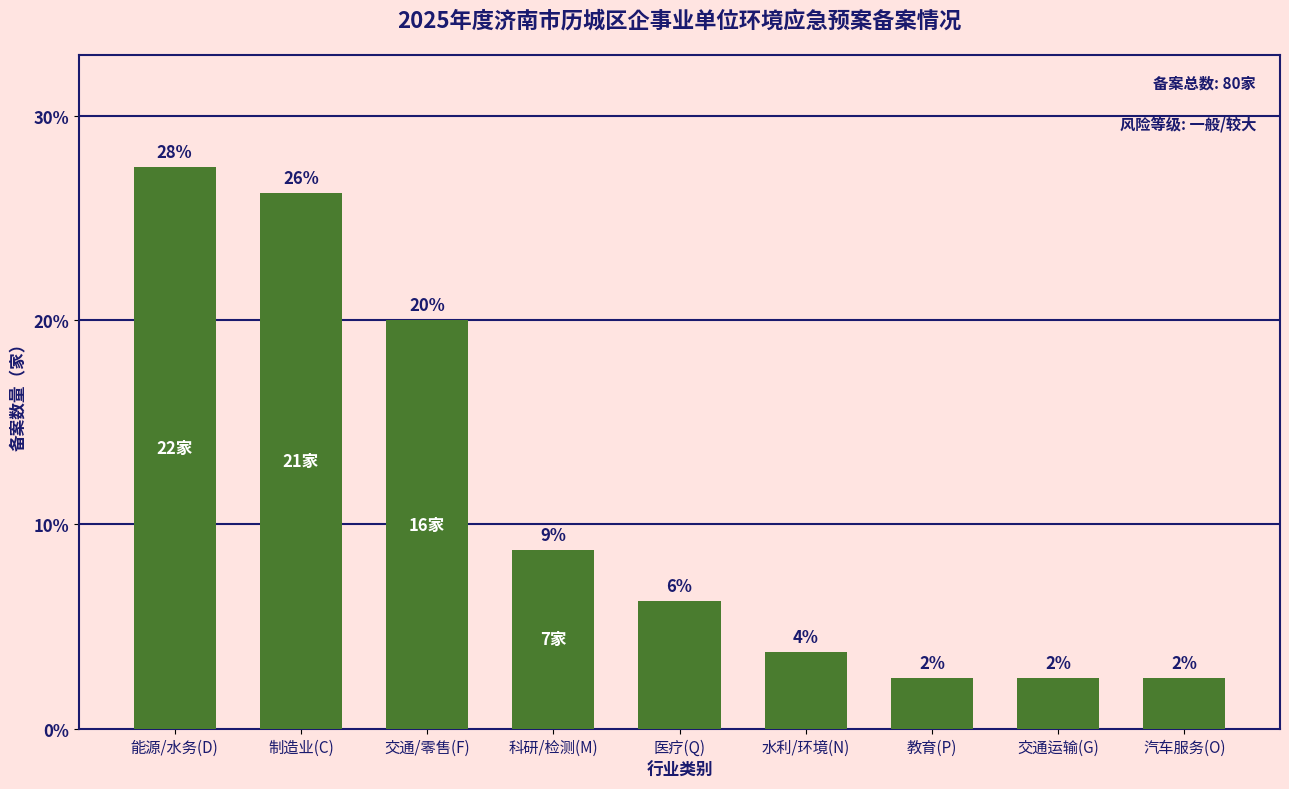

Does the chart contain any negative values?

No